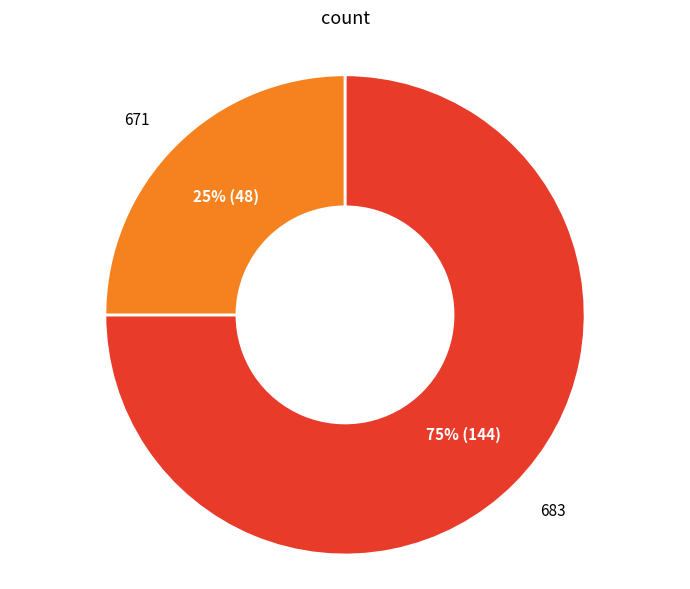

To the nearest percent, what is the difference between the largest and smallest slice percentages?

50%